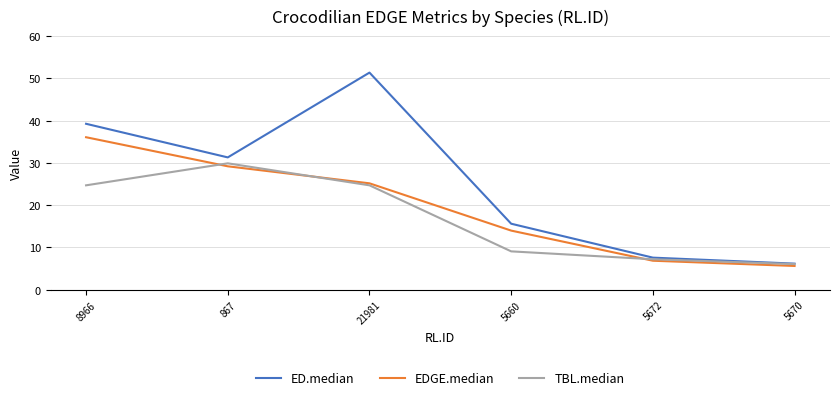

How many distinct data groups are displayed?

3